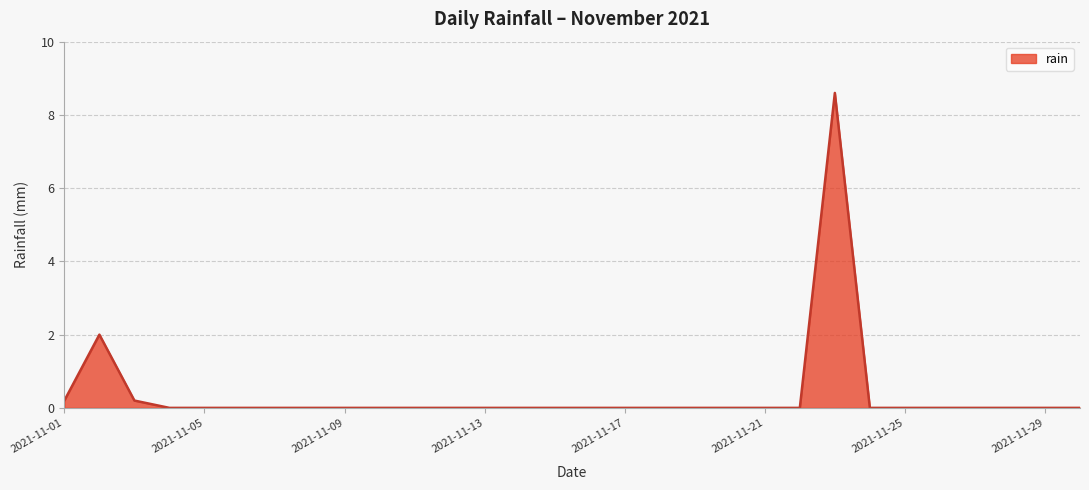

What is the sum of all values?

11.0